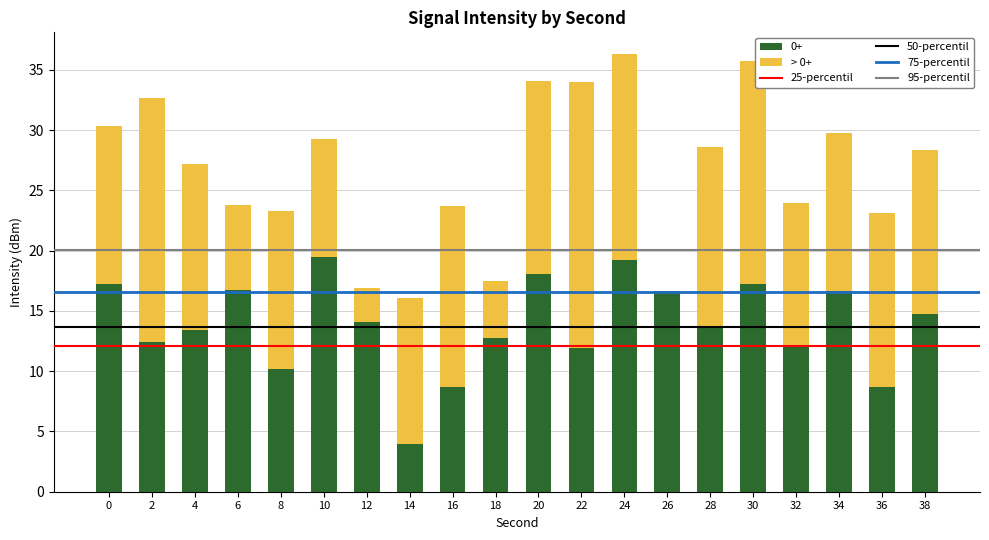

Is it true that 0+ equals 2.3 at 8?

False